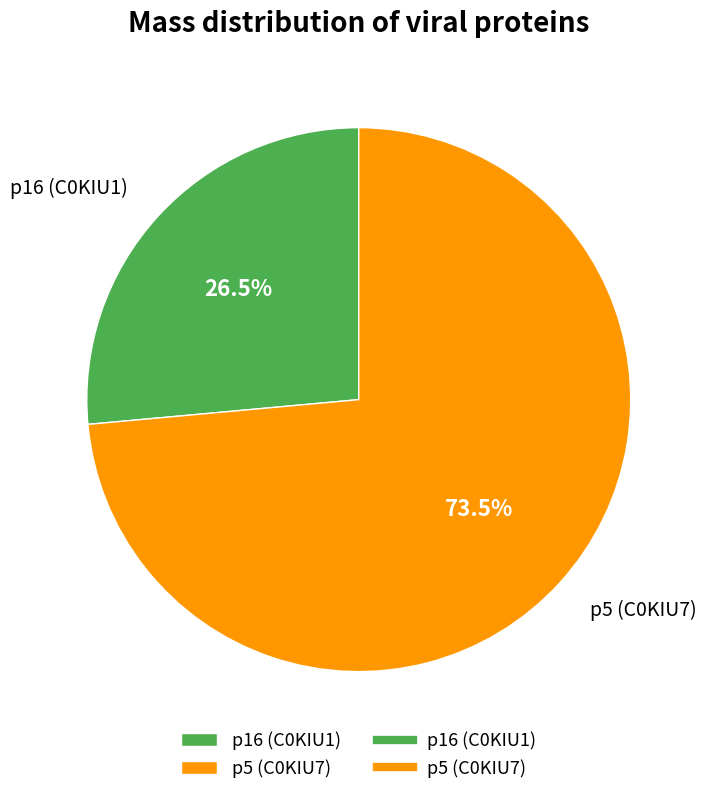

Approximately how many times larger is the value at p5 (C0KIU7) compared to p16 (C0KIU1)?

2.8